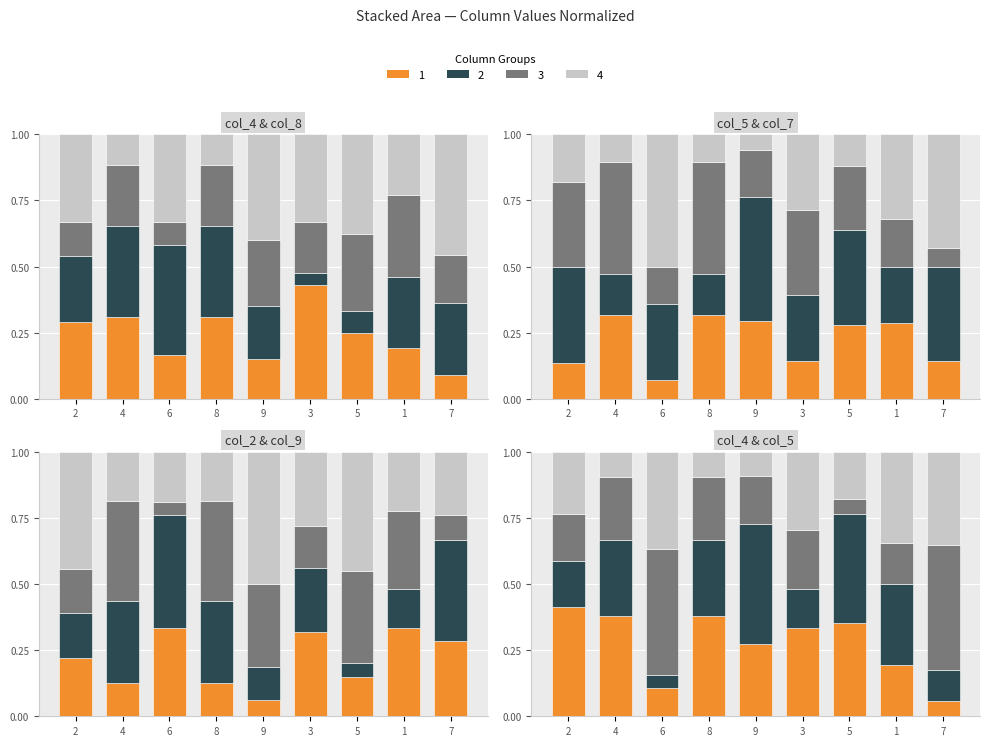

What is the value of the Layer 2 bar at the 9th from the left?

0.1